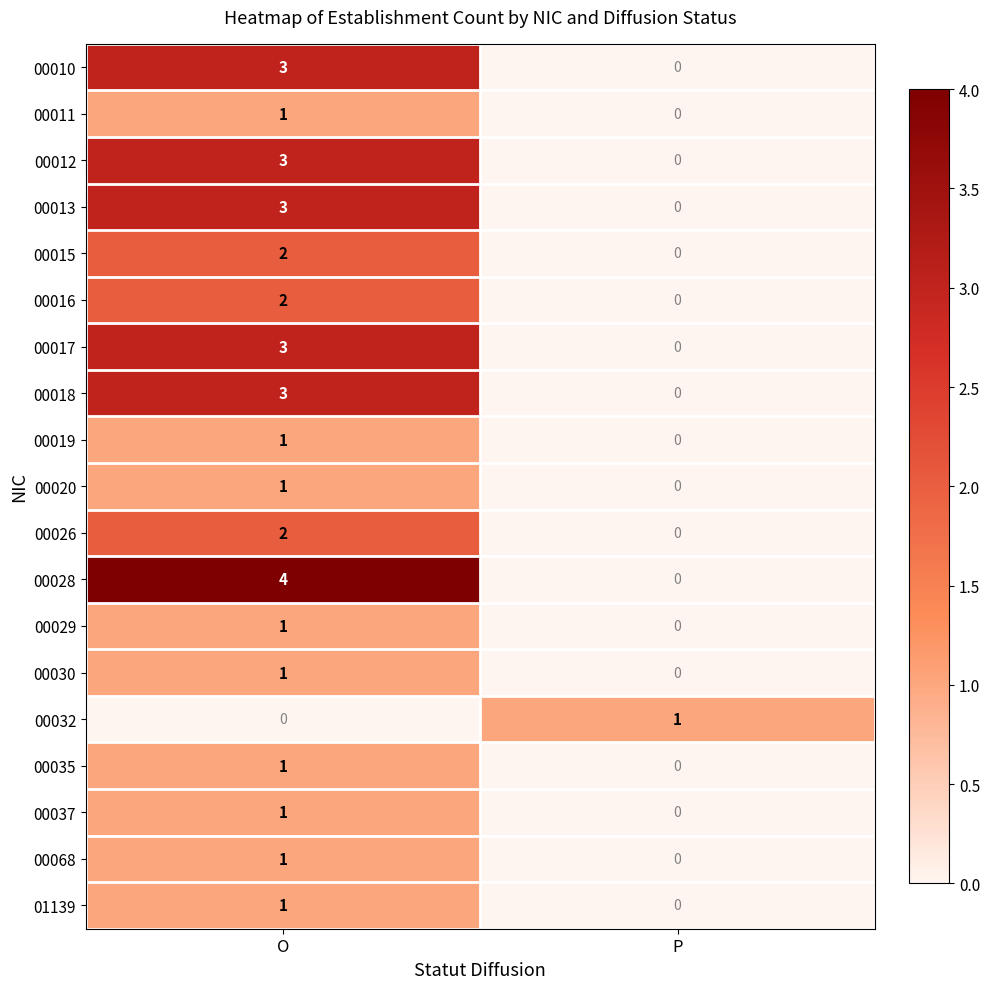

Is it true that 00020 equals 1 at O?

True